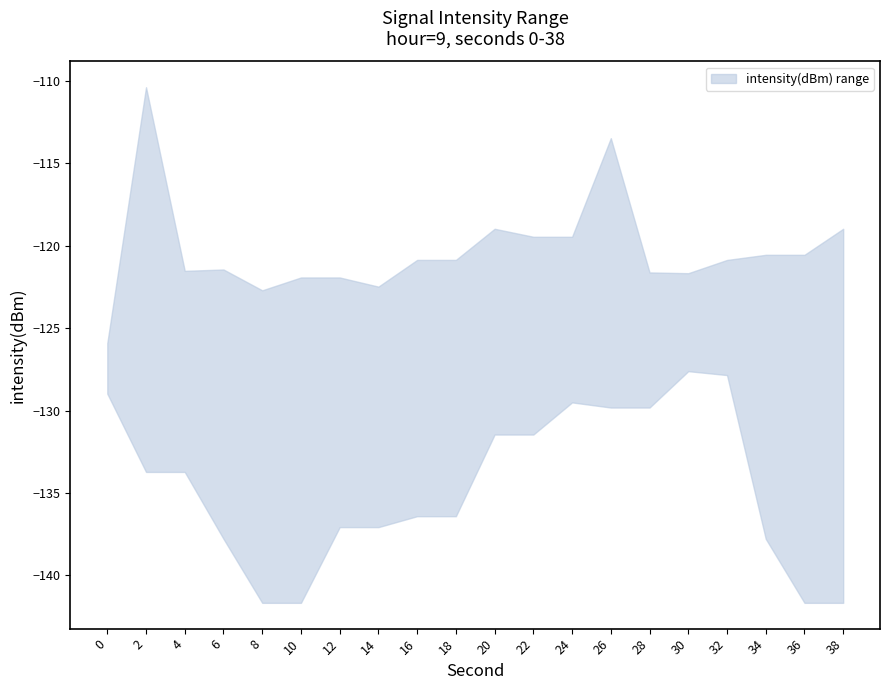

What is the sum of the upper values at 14 and 2?

-232.9